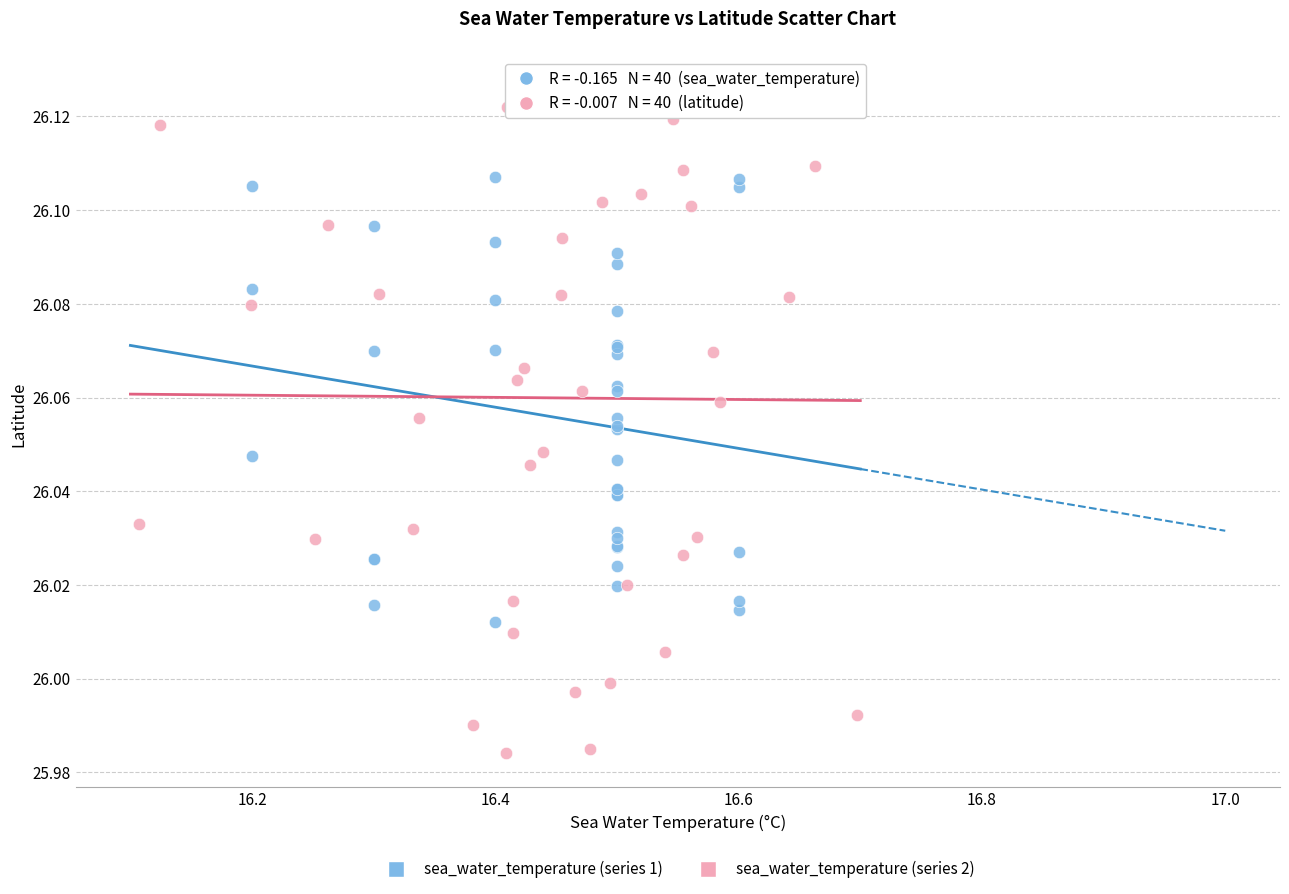

Which series contains the lowest Y value?

sea_water_temperature (series 2)